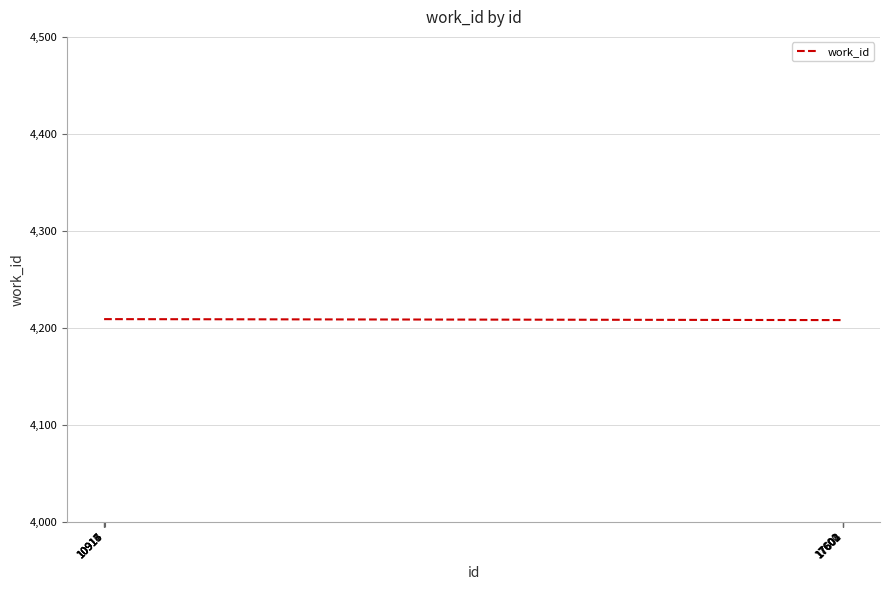

What is the smallest value displayed?

4208